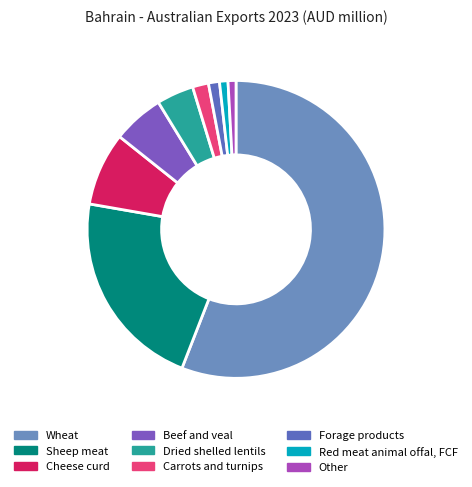

How many segments does this pie chart have?

9